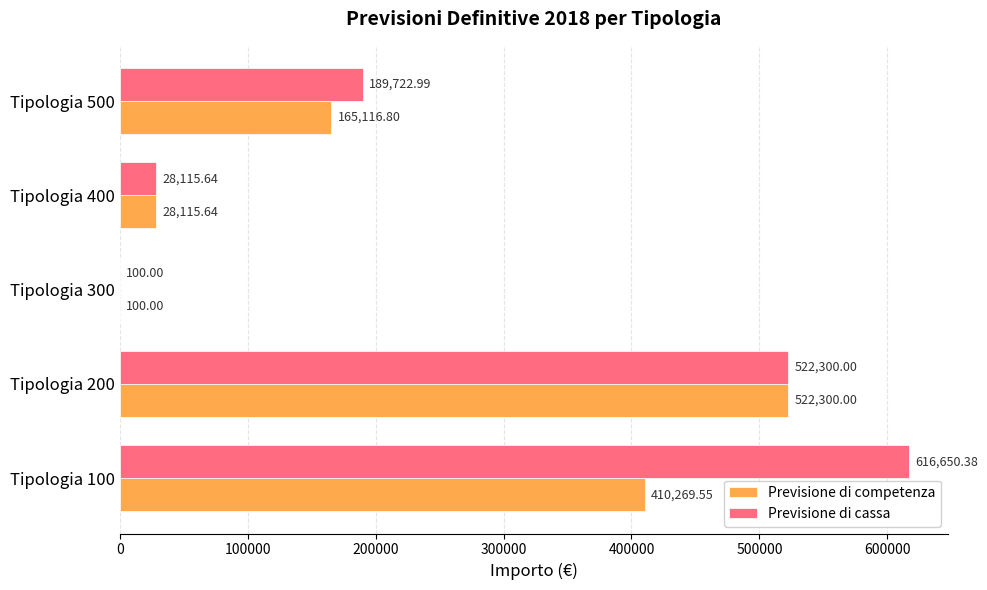

Which series has the largest total across all categories?

Previsione di cassa